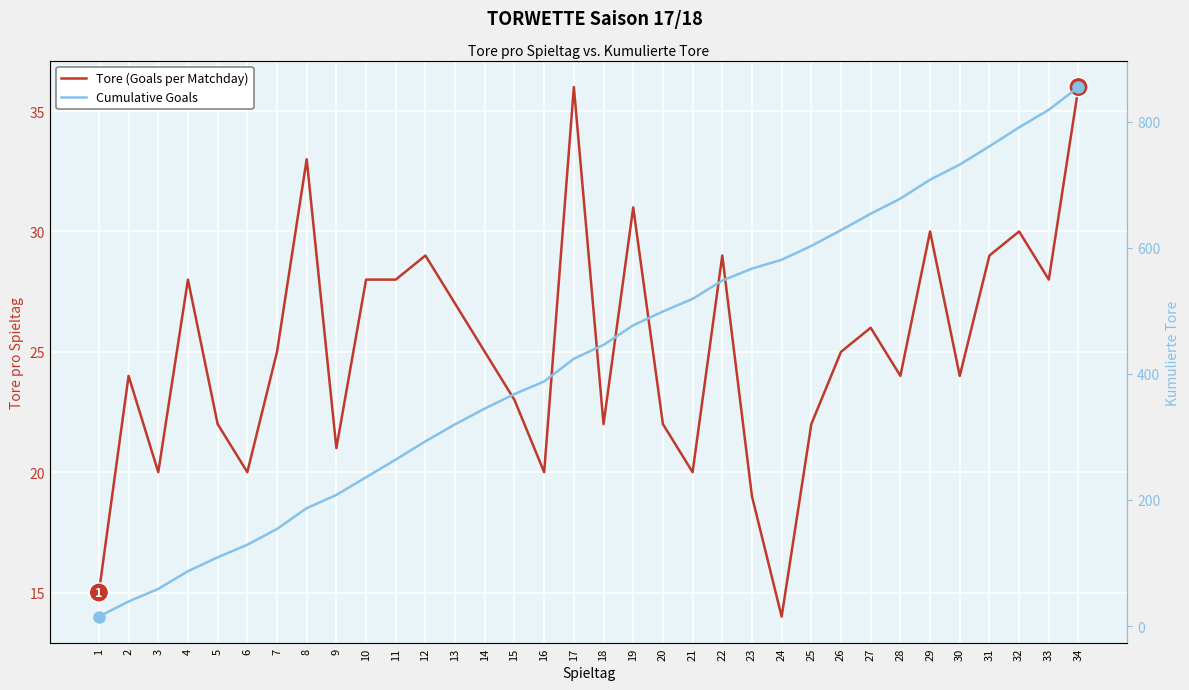

What is the sum of the Cumulative Goals values at 32 and 26?

1419